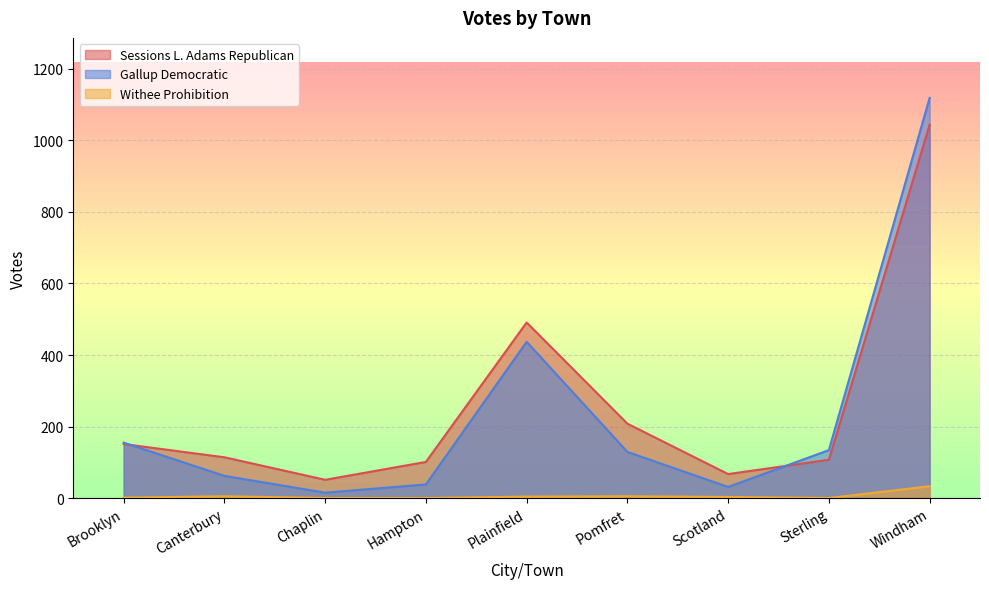

At which category does Gallup Democratic reach its first local peak?

Plainfield